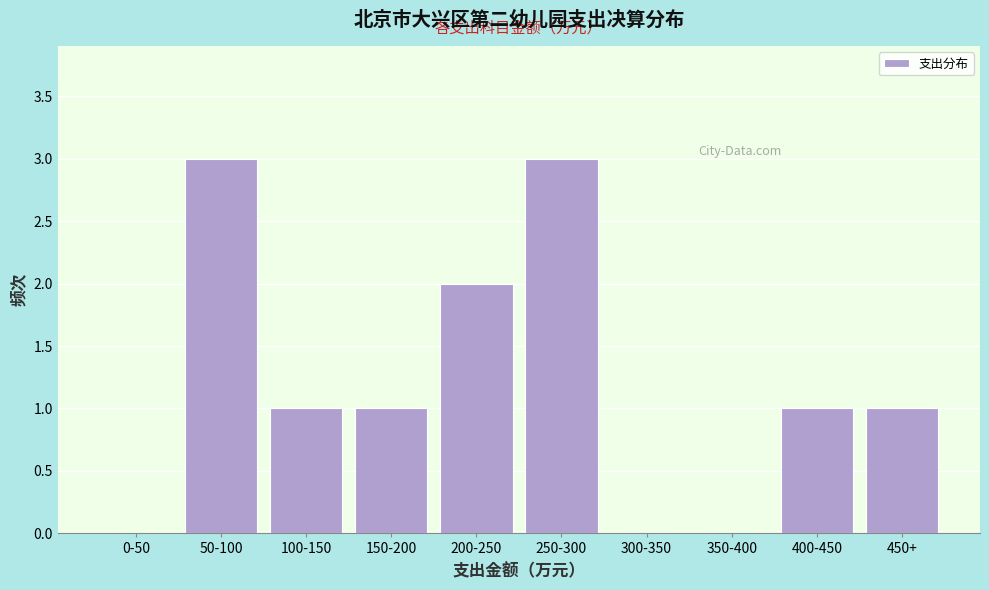

Reading left to right, extract all data points from this chart.

0-50=0	50-100=3	100-150=1	150-200=1	200-250=2	250-300=3	300-350=0	350-400=0	400-450=1	450+=1